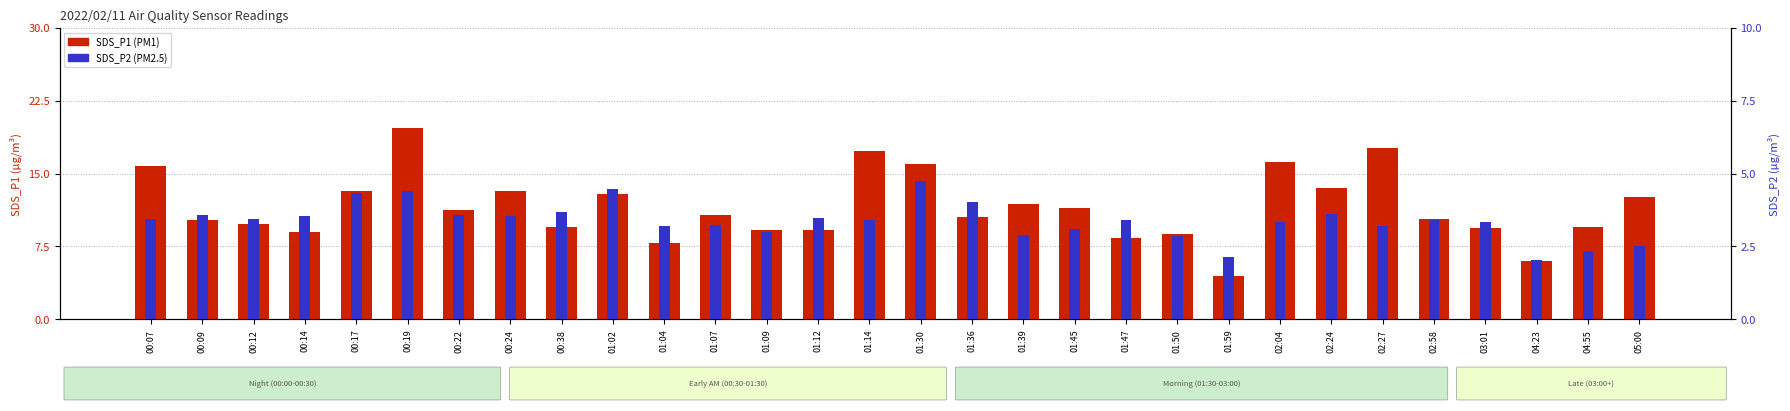

At which label does SDS_P2 first exceed 3?

00:07